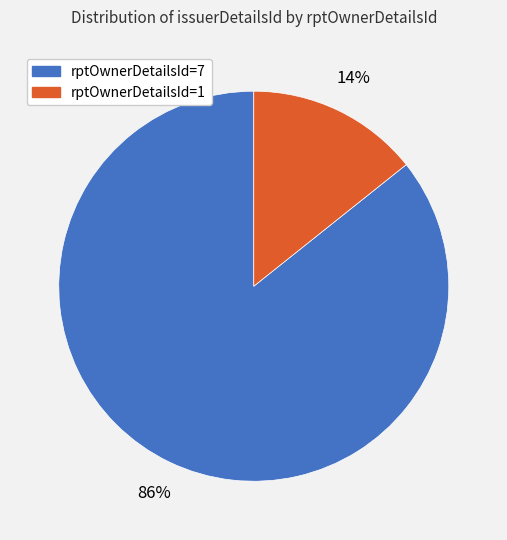

To the nearest percent, what is the average slice percentage?

50%